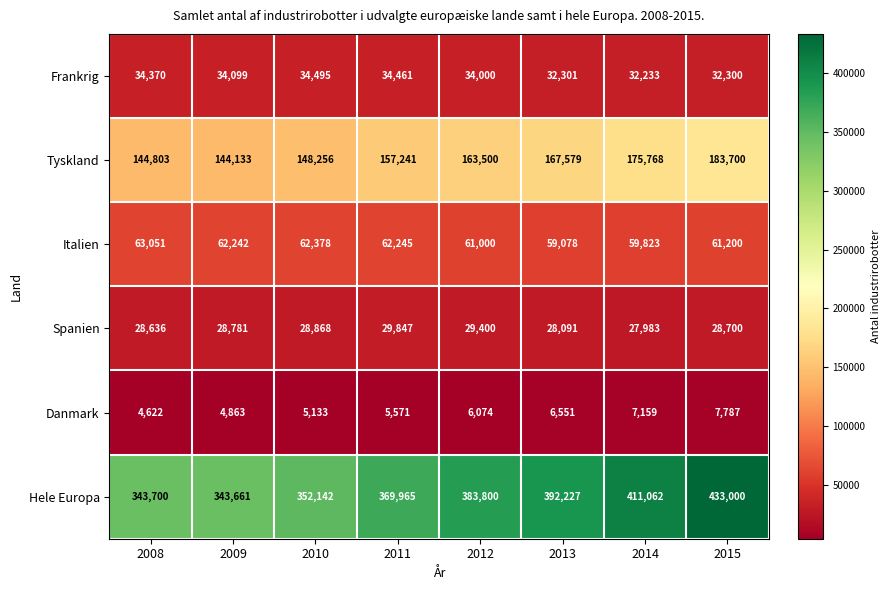

Is it true that Frankrig equals 49640 at 2012?

False